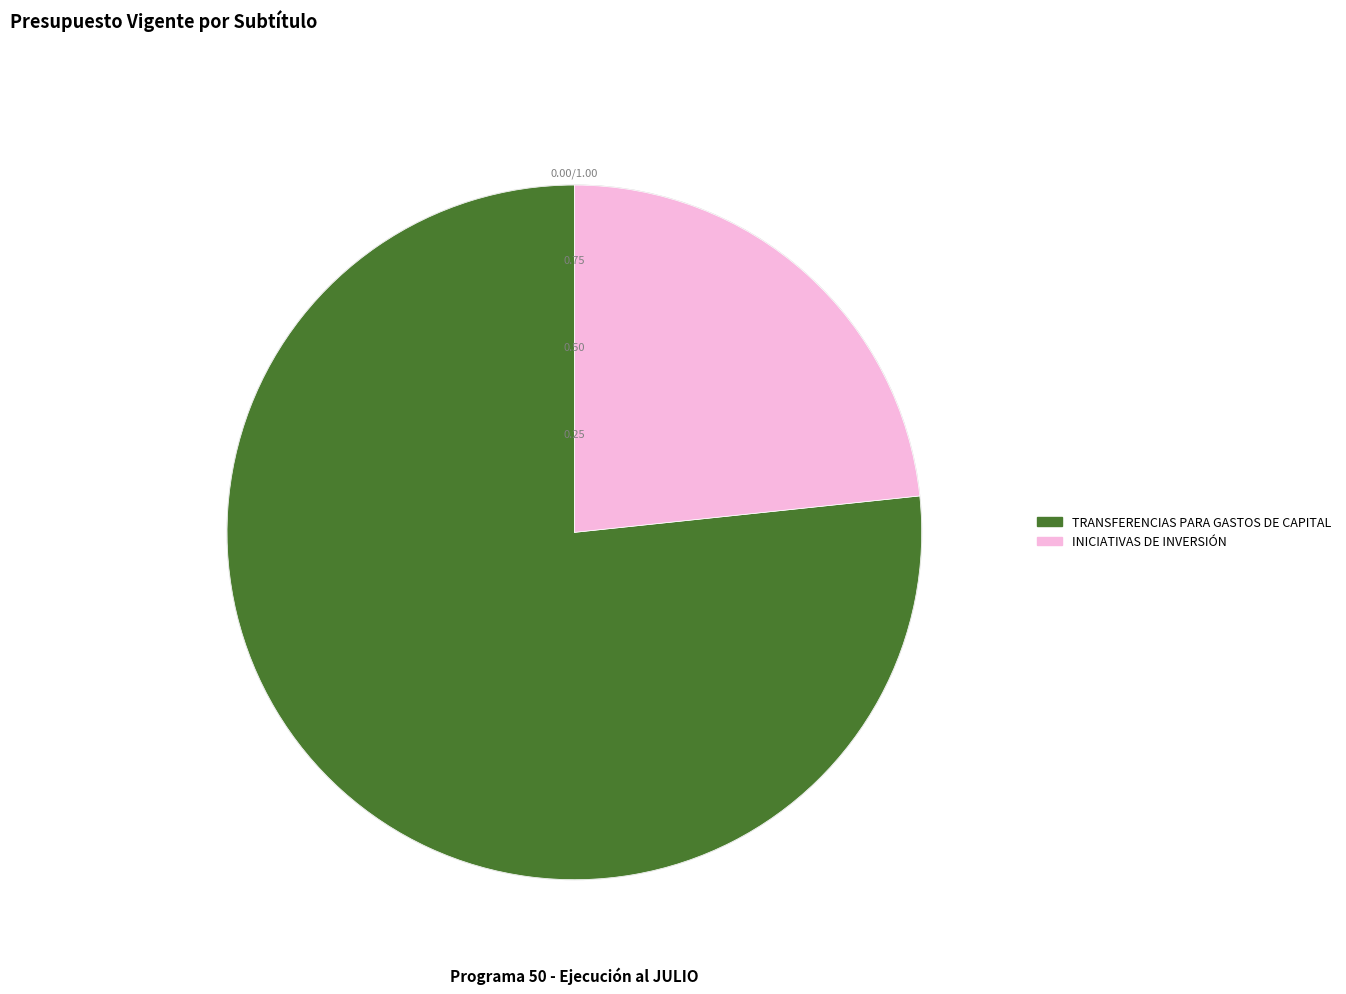

Is INICIATIVAS DE INVERSIÓN the majority of the pie?

No